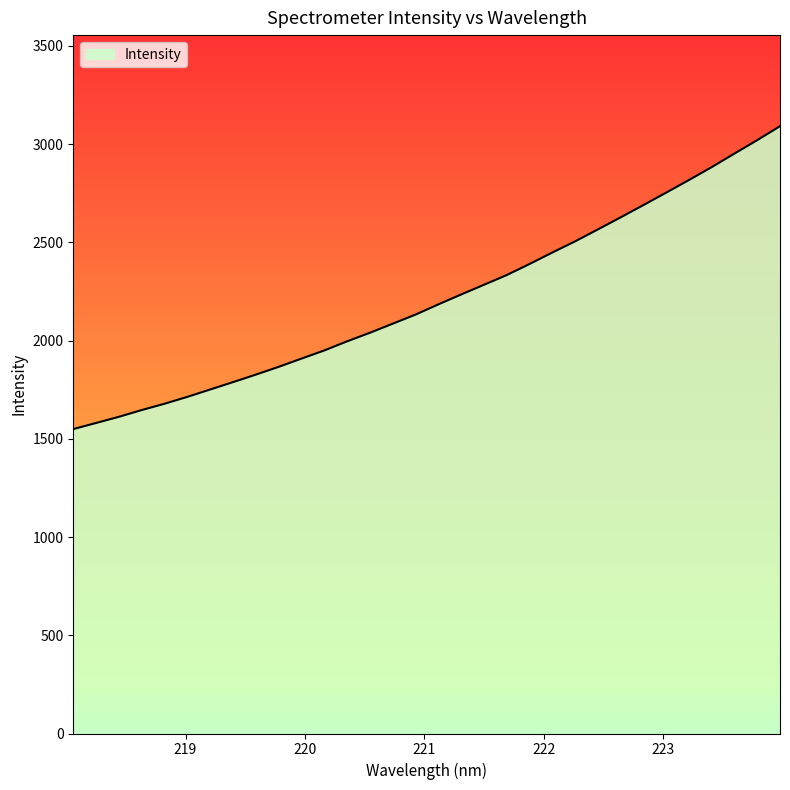

What is the smallest value displayed?

1549.5